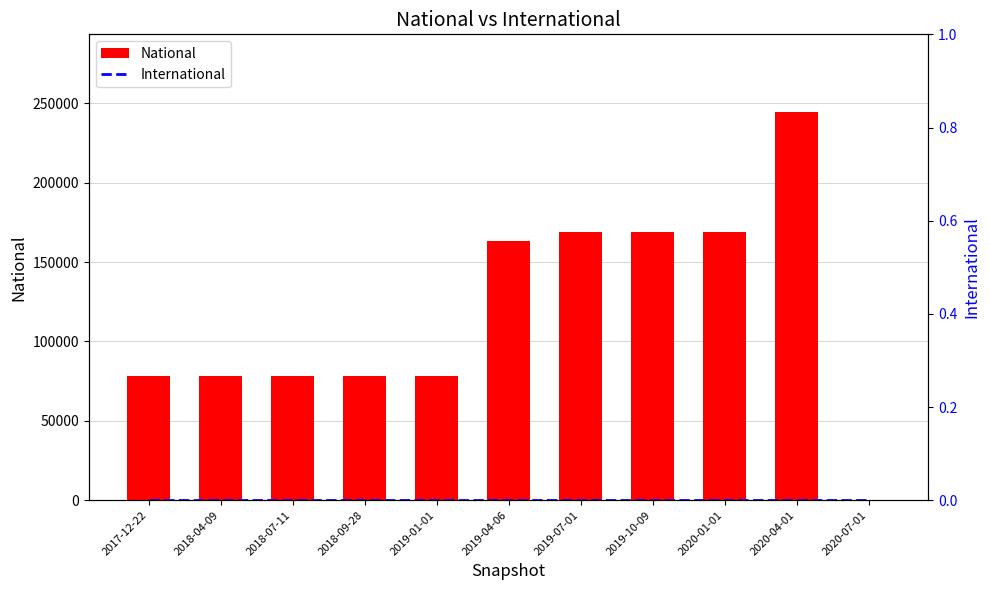

Which category has the lowest value across all series?

2020-07-01